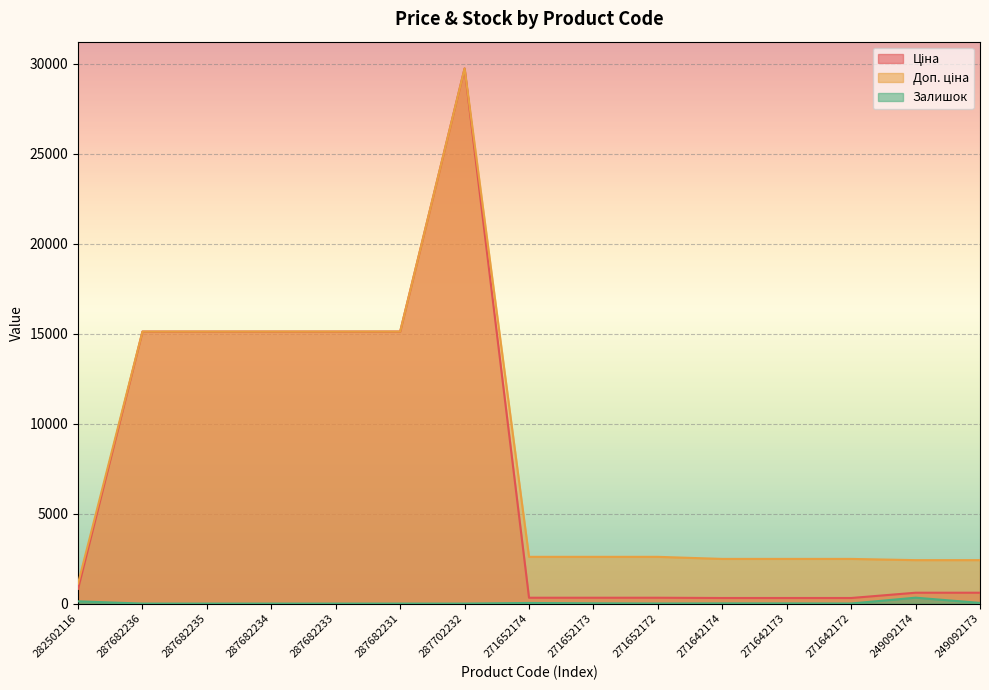

True or false: Залишок and Доп. ціна intersect in this chart.

False